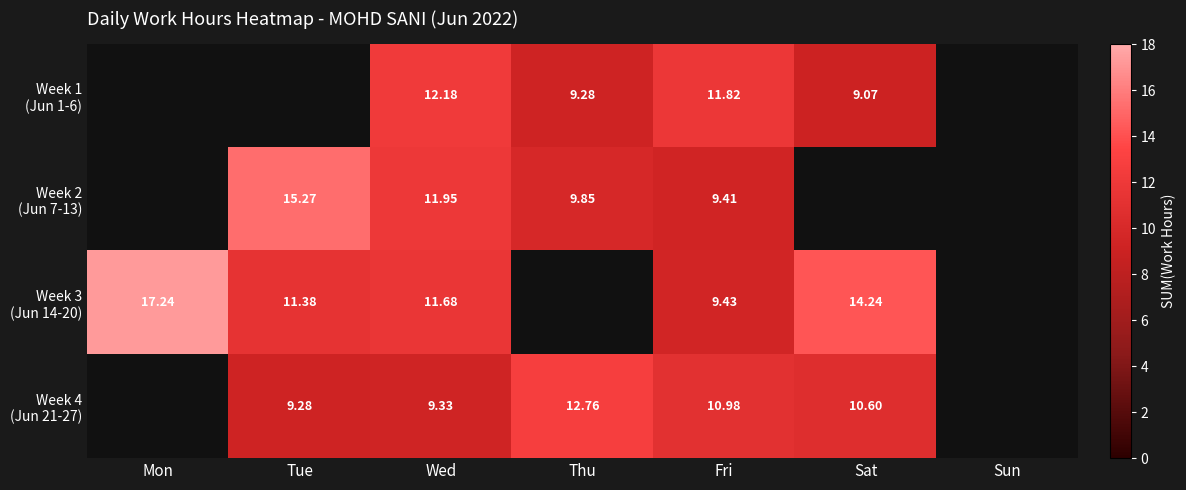

How many values in Week 3 (Jun 14-20) are above zero?

5